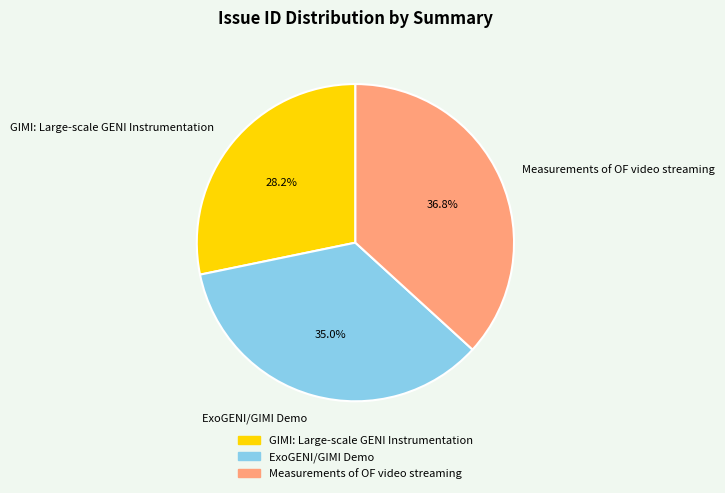

Do GIMI: Large-scale GENI Instrumentation and ExoGENI/GIMI Demo together represent more than half of the pie?

Yes